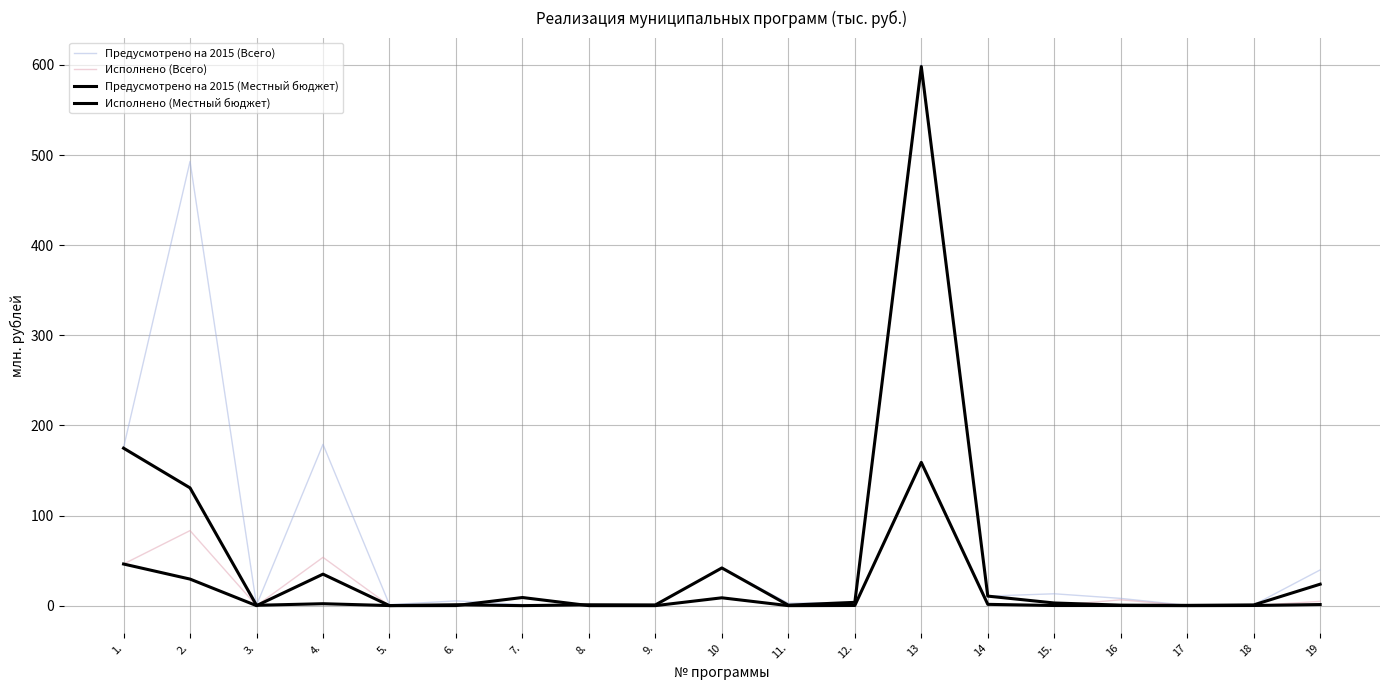

Does the chart display data point markers on the line(s)?

No